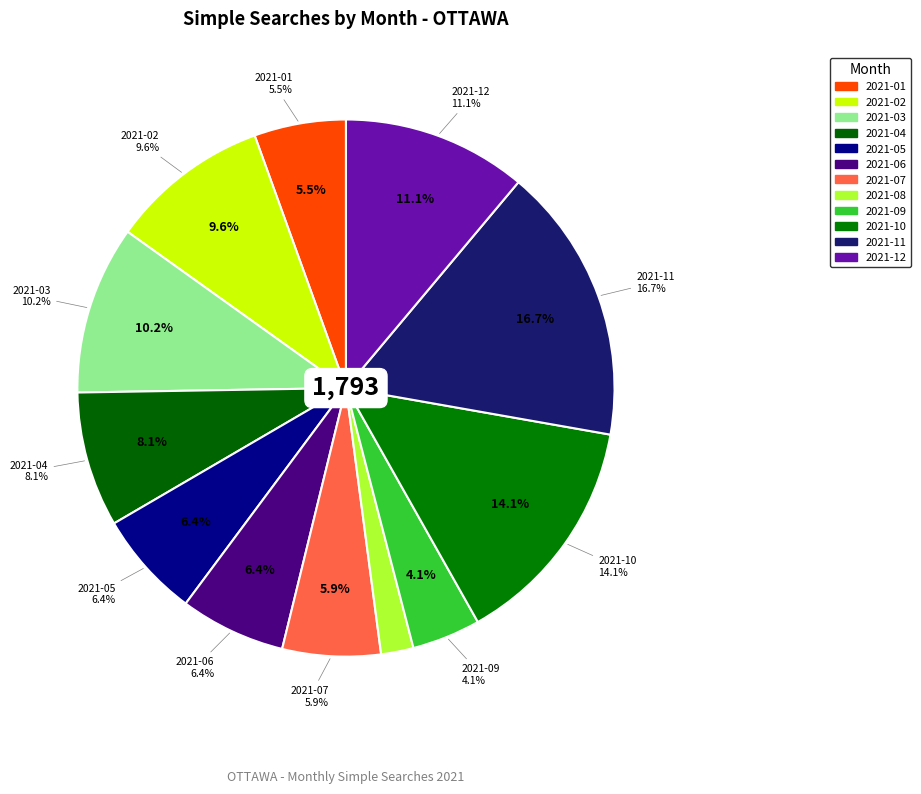

To the nearest percent, what portion does 2021-05 represent?

6%